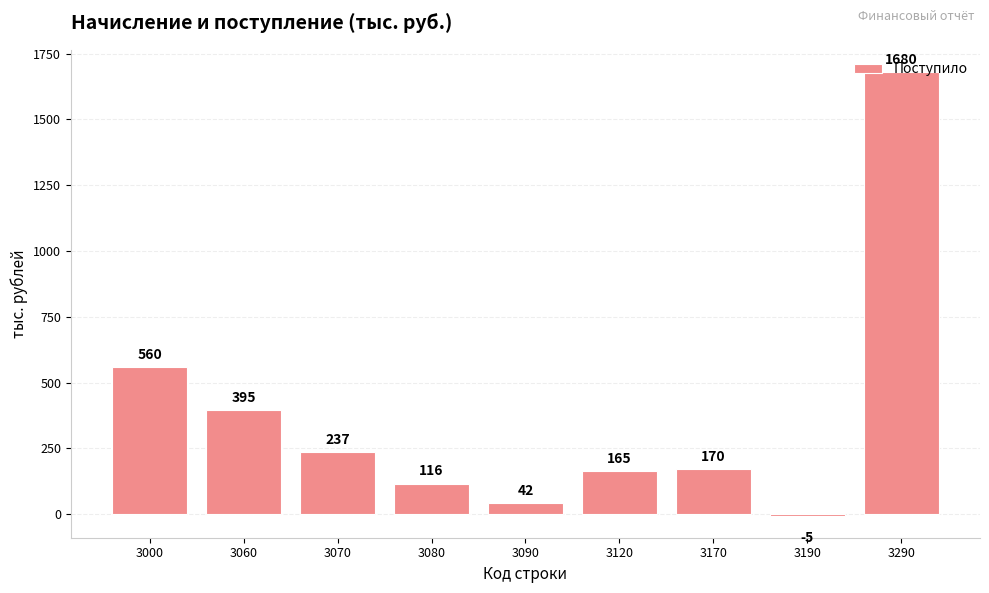

The value at 3190 is -5. True or false?

True